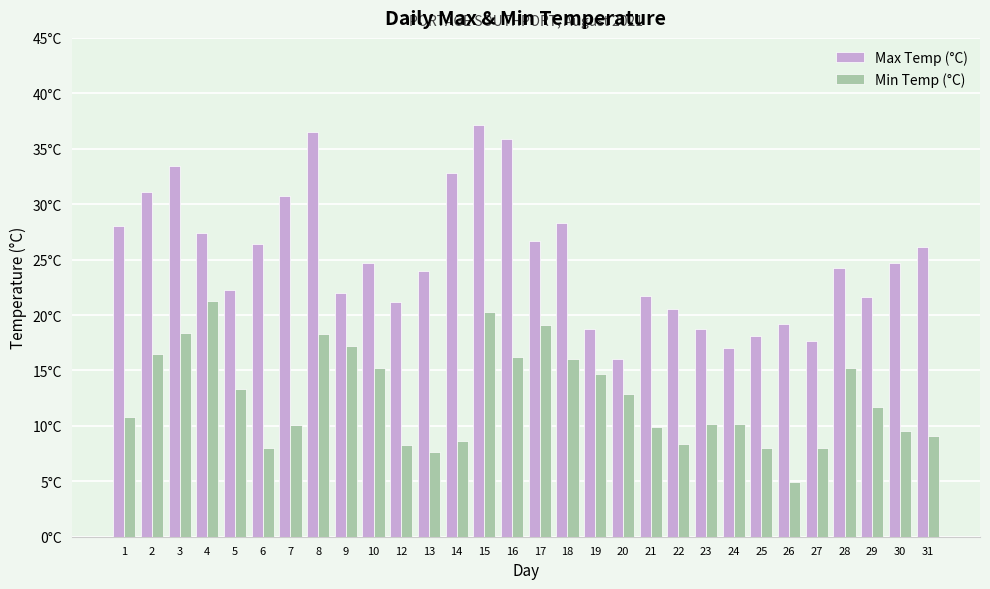

The value of Min Temp (°C) at 7 is 10.1. True or false?

True